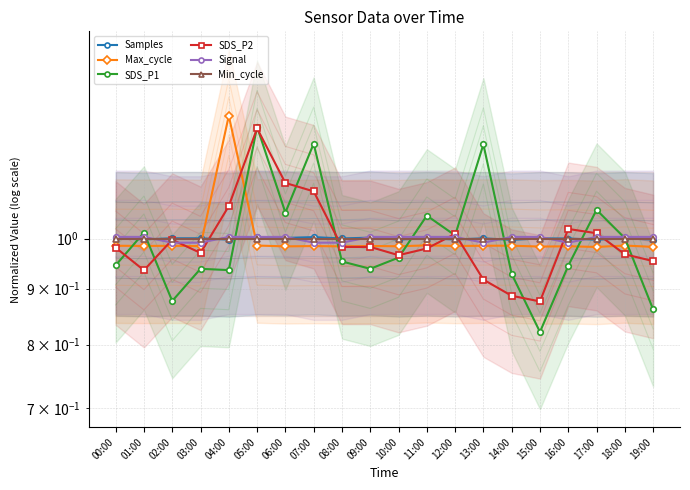

At which label does Max_cycle reach its minimum?

17:00